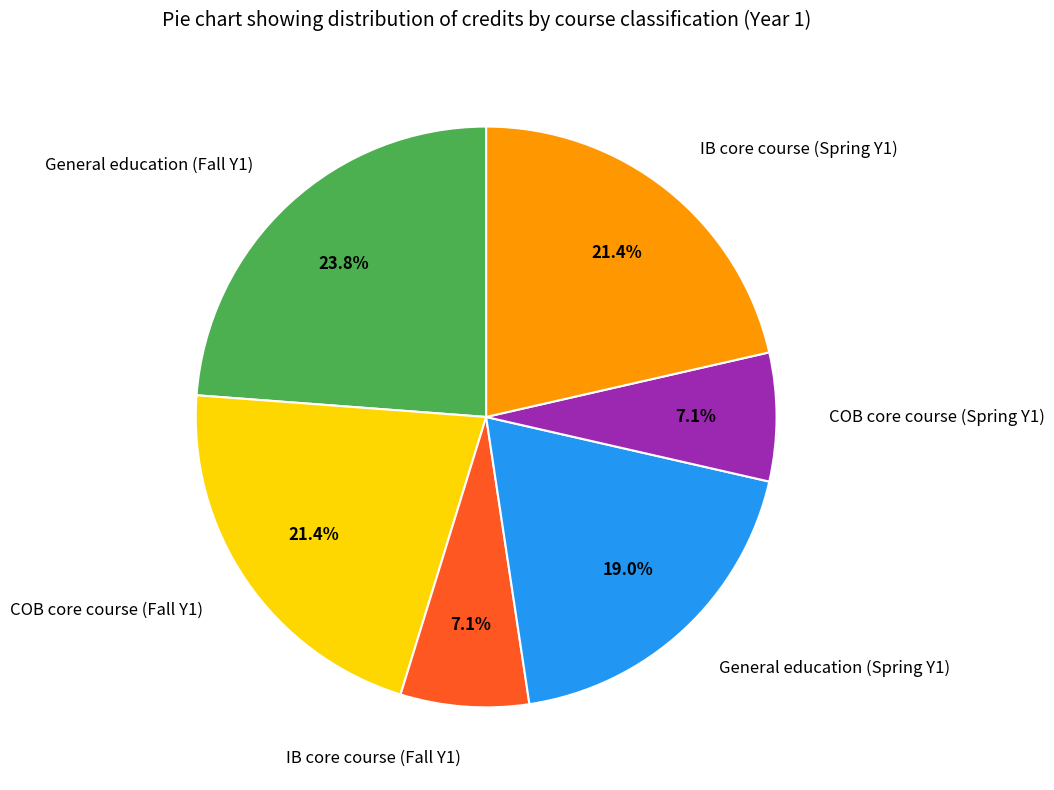

What is the largest slice in the pie chart?

General education (Fall Y1)